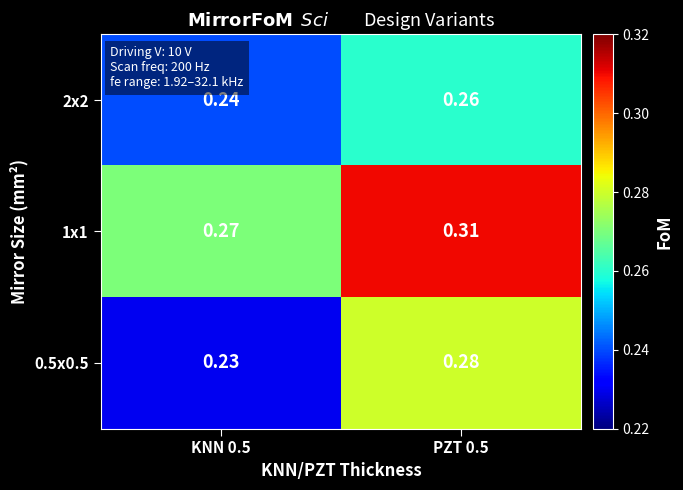

Which series has the largest range (max minus min)?

0.5x0.5